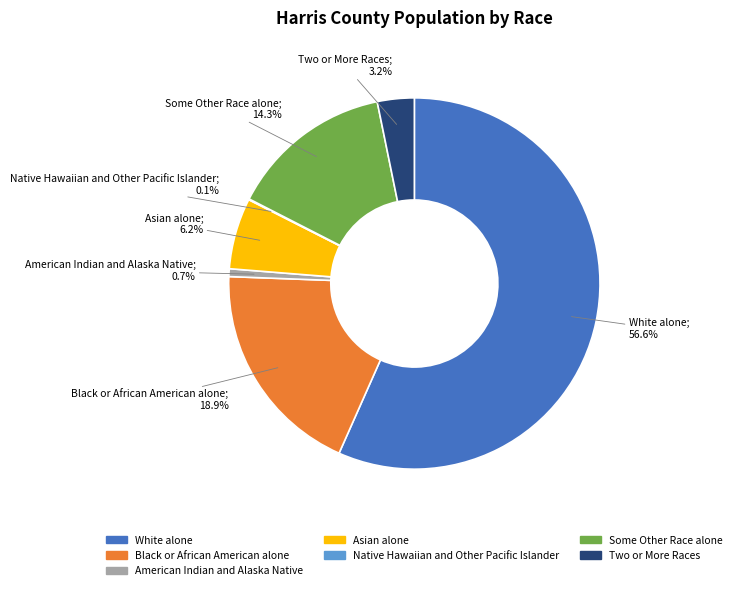

Which category has the biggest portion of the pie?

White alone